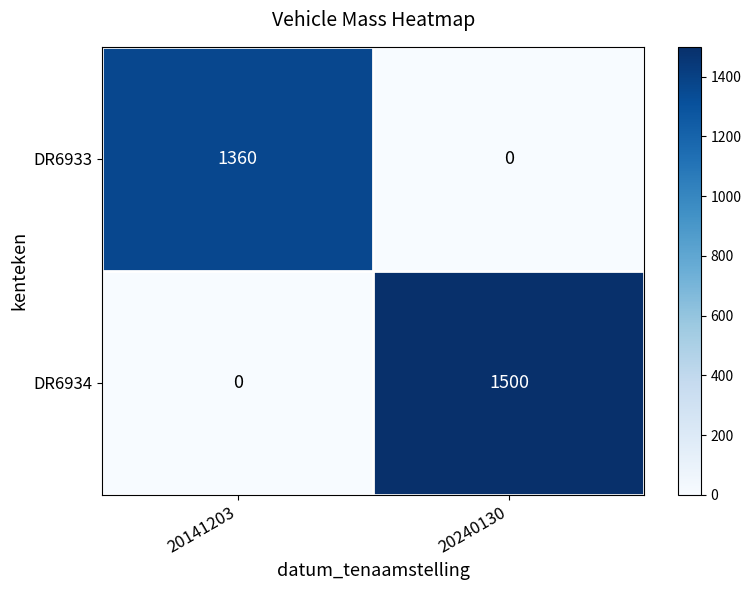

At how many categories does at least one series exceed 313?

2